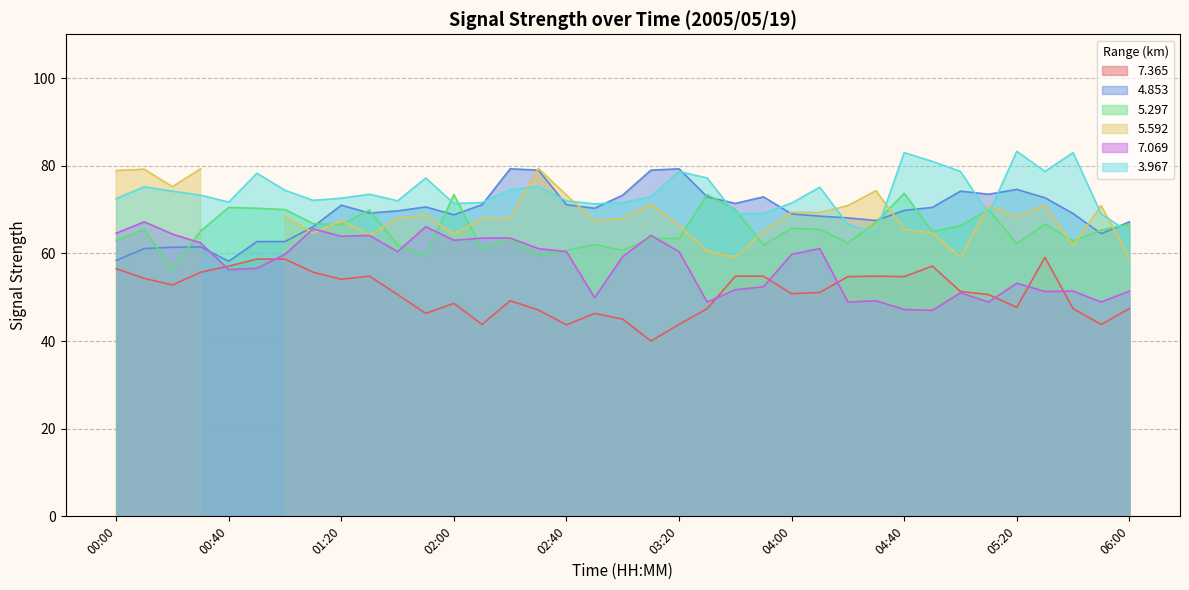

What is the label of the 29th point from the right?

01:20